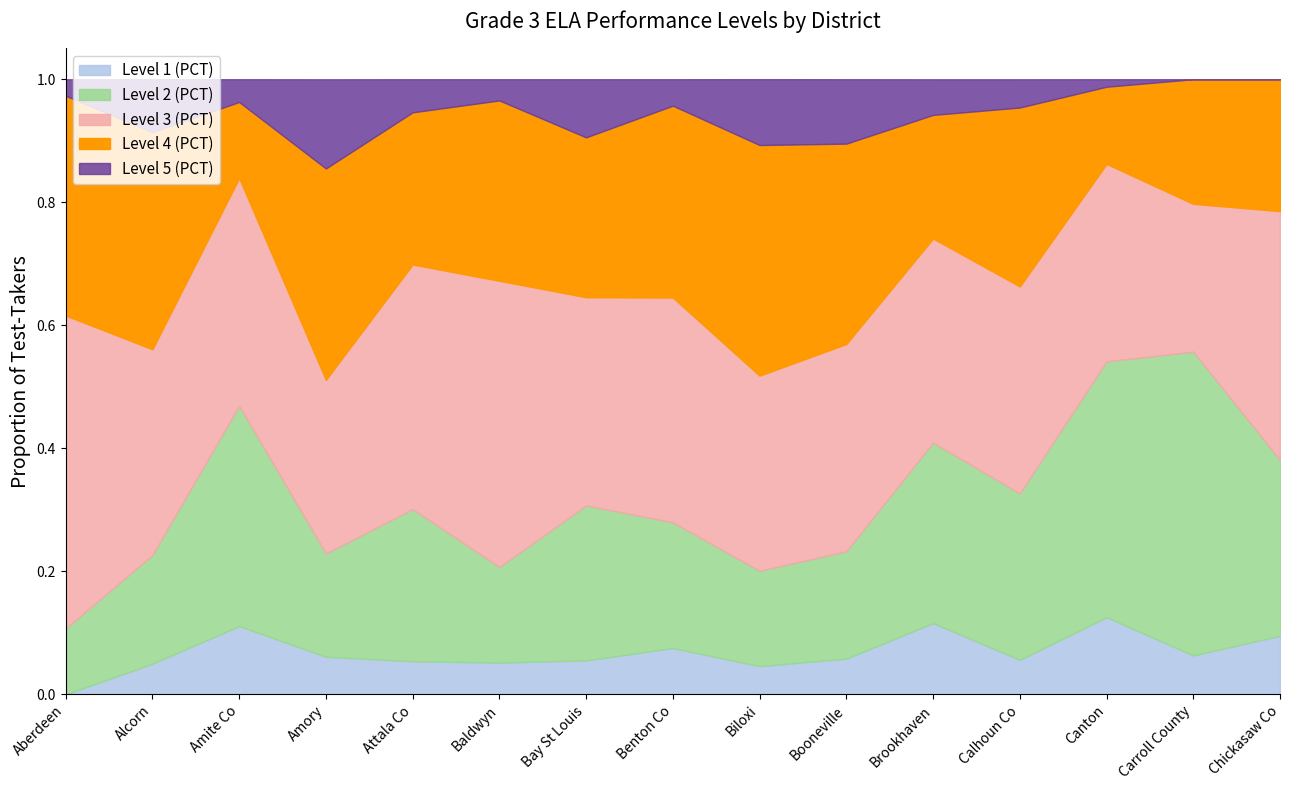

Count the Level 1 (PCT) values in the range 0 to 1.

15